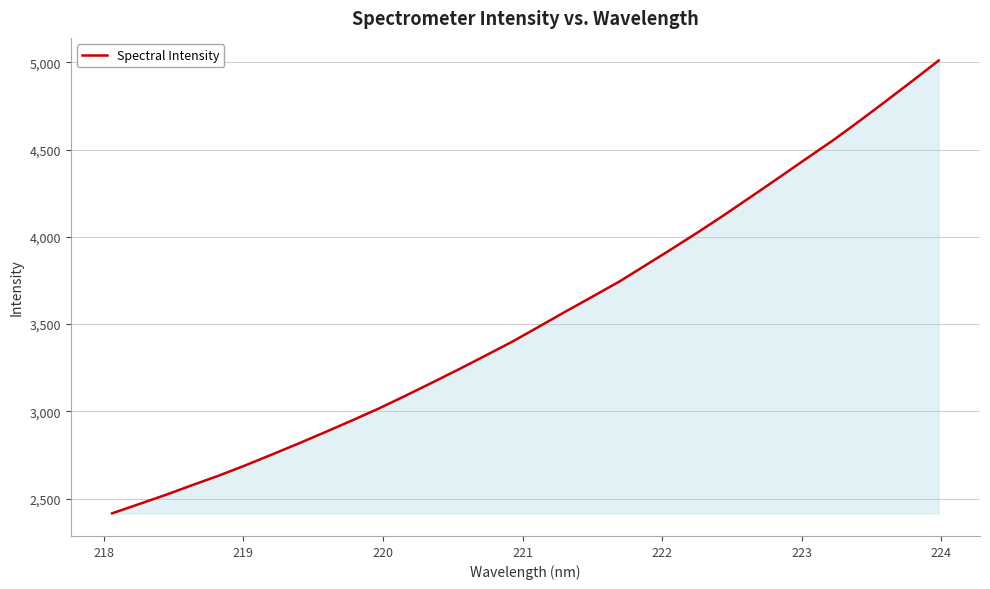

What is the greatest value displayed?

5009.9